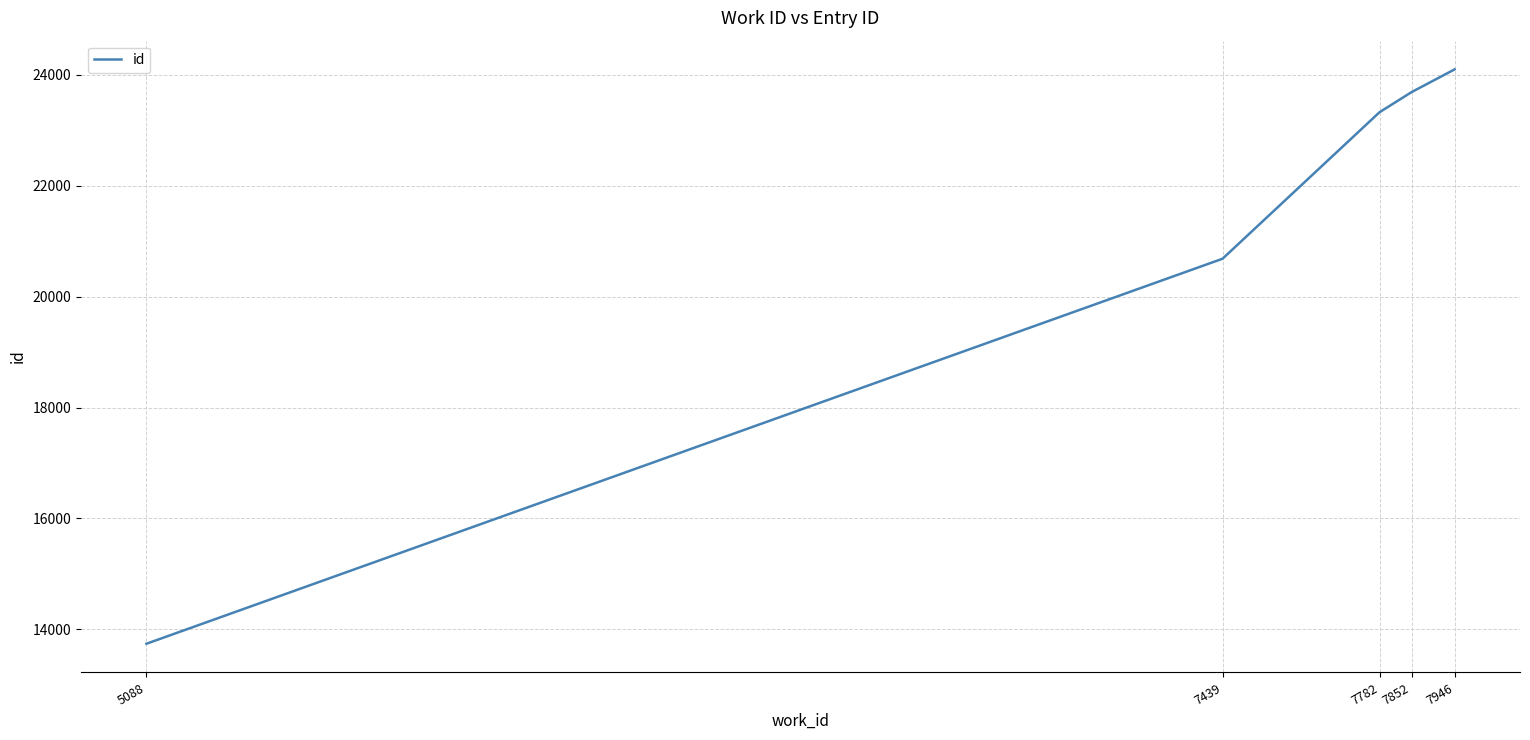

What is the difference between the maximum and minimum values?

10361